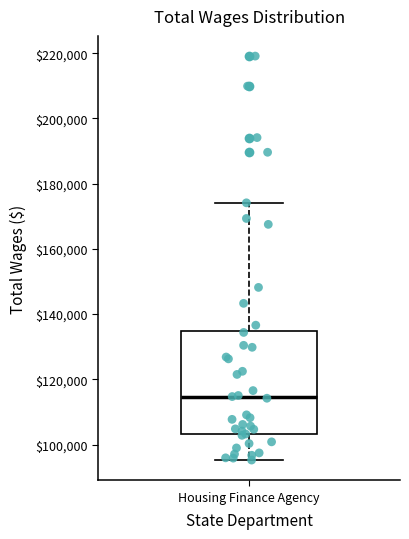

Where is the lower edge of the box for Housing Finance Agency on the y-axis? The values are not printed on the chart, so give them approximately, as read against the axis.

104000